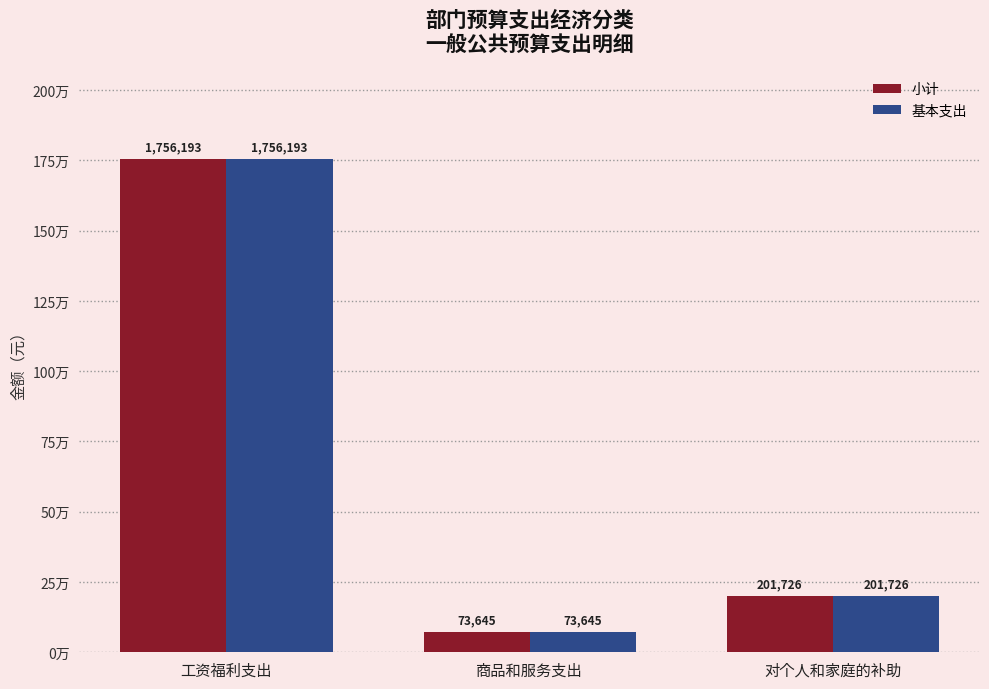

Which series has the largest range (max minus min)?

小计